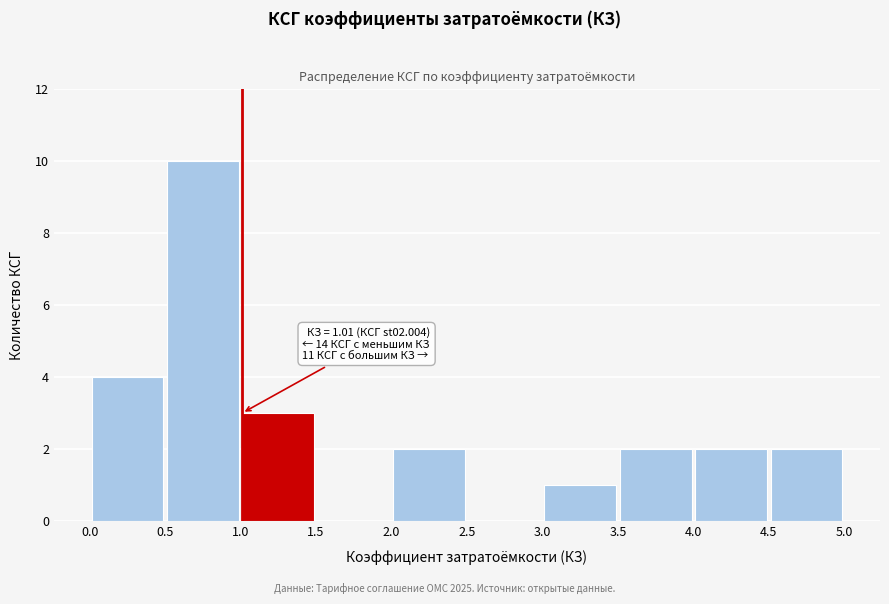

Which range on the x-axis has the tallest bar?

0.5 to 1.0